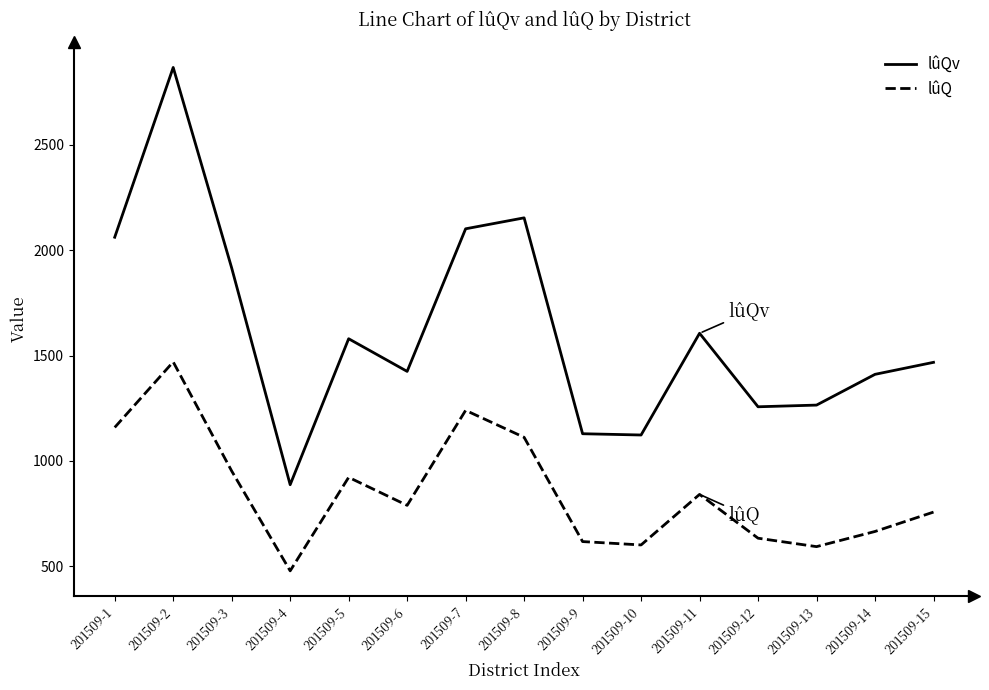

What is the lowest value of the lûQv series?

887